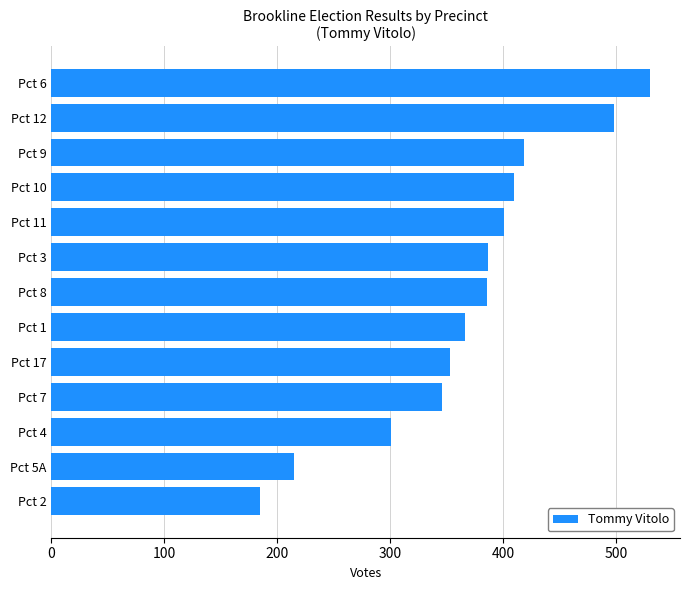

How many bars are there in total?

13